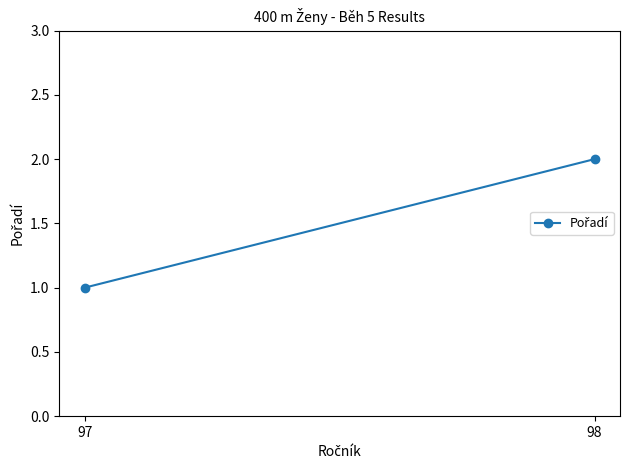

What is the change in value from 97 to 98?

+1